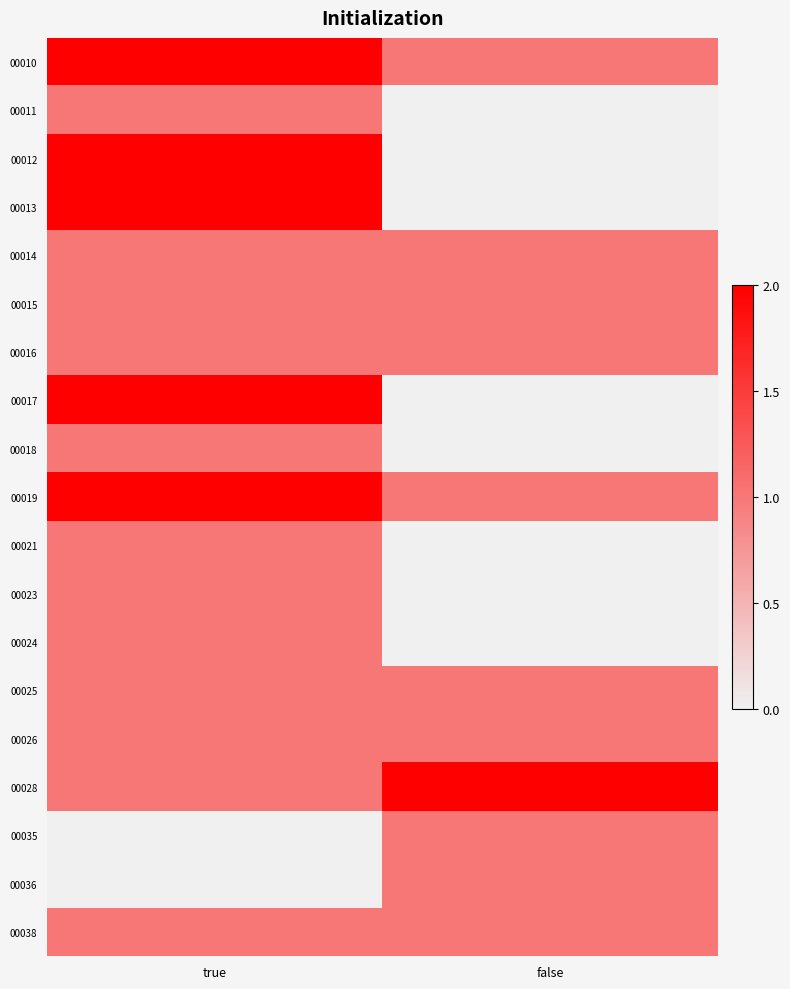

What is the difference between the highest and lowest values at false?

2